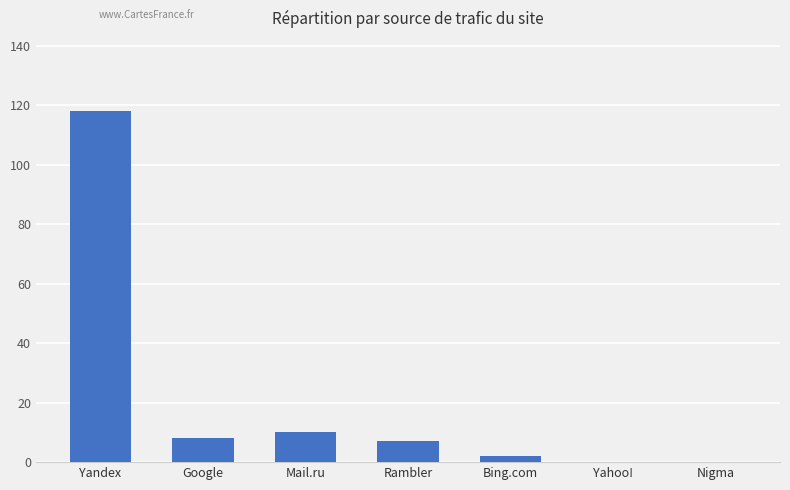

What is the sum of the values at Yandex and Google?

126